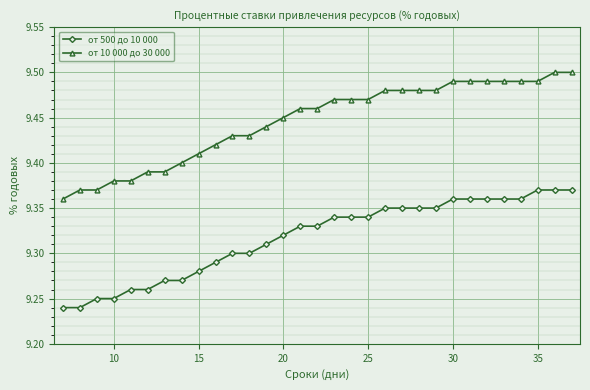

How many от 500 до 10 000 values are between 9 and 10?

31